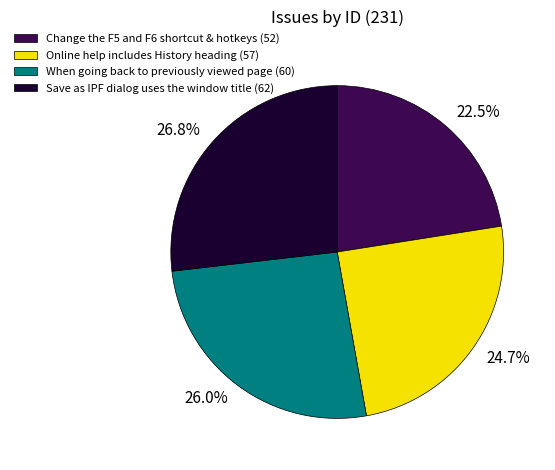

Count the number of slices in the pie.

4